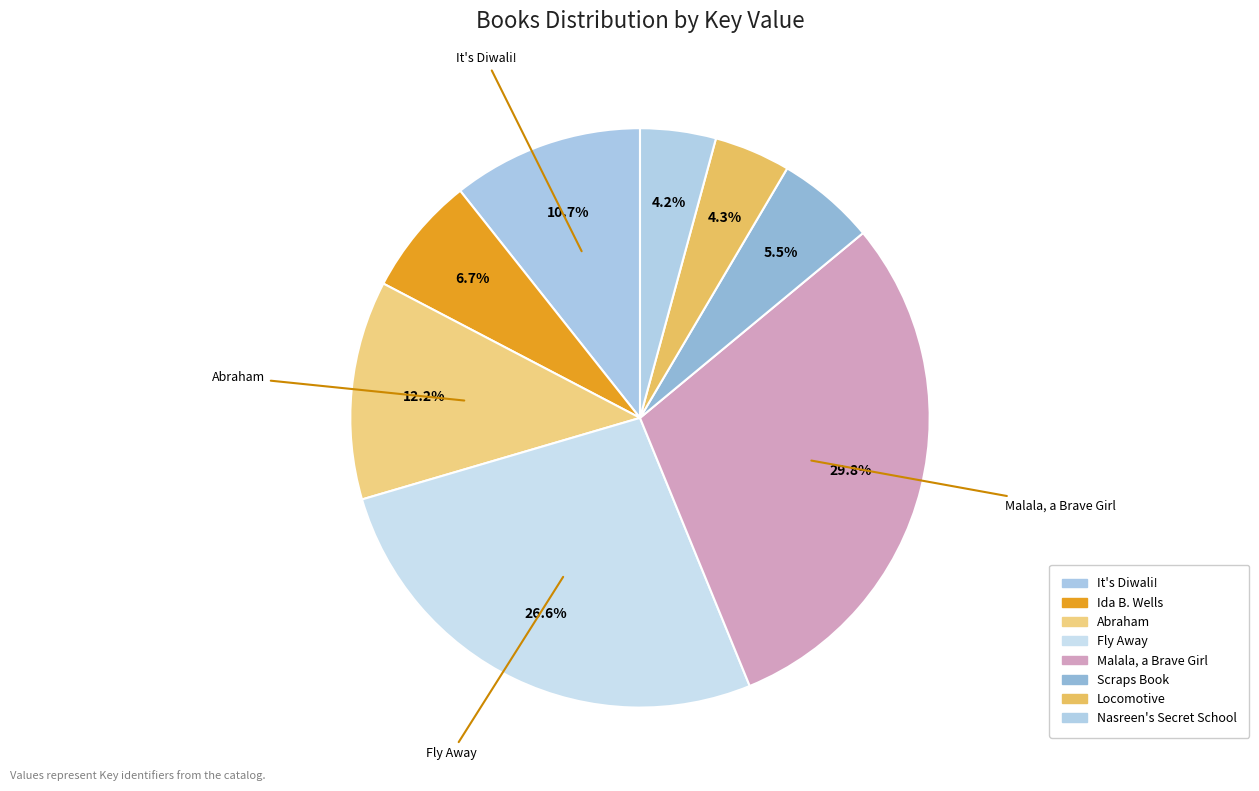

Is Ida B. Wells the majority of the pie?

No